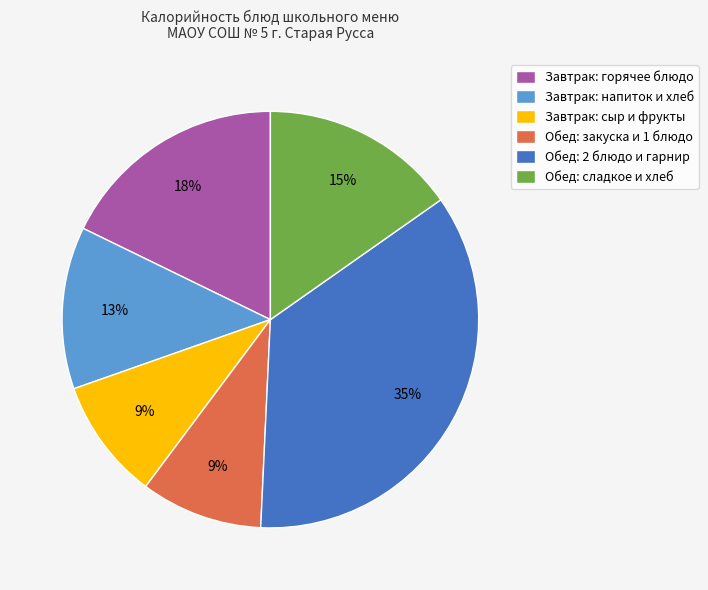

To the nearest percent, what is the difference between the largest and smallest slice percentages?

26%